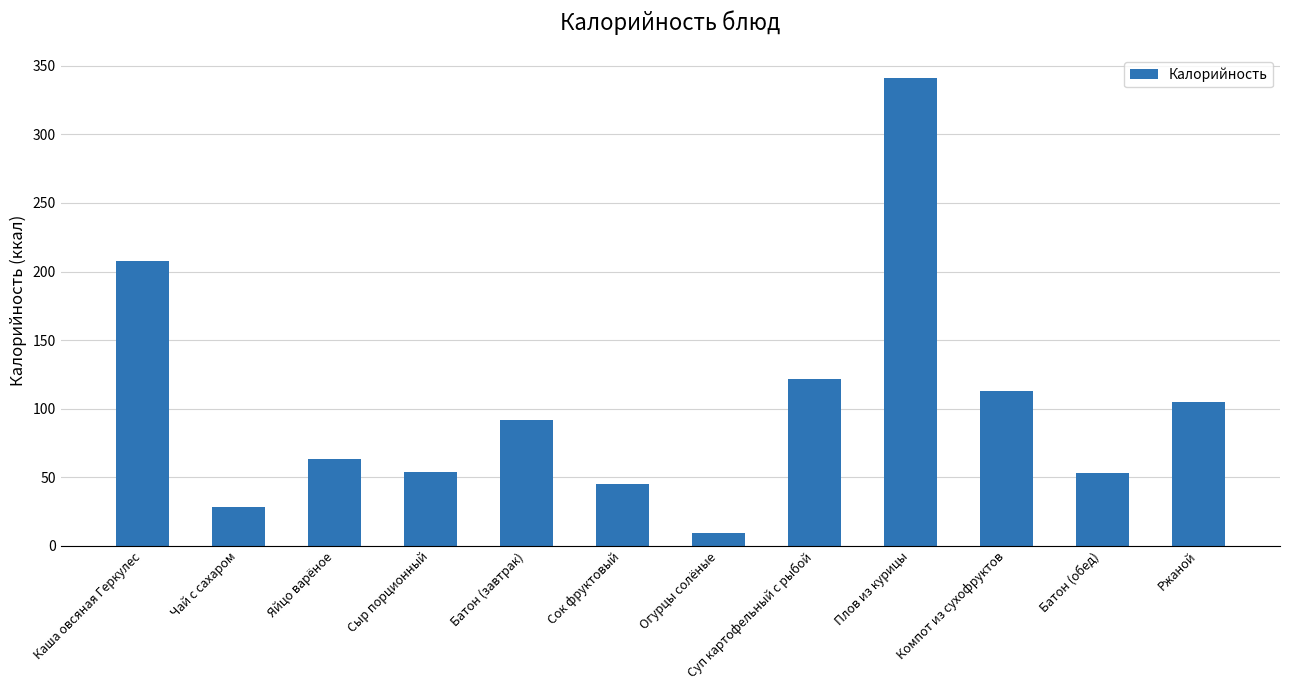

What is the value of the 3rd bar from the left?

63